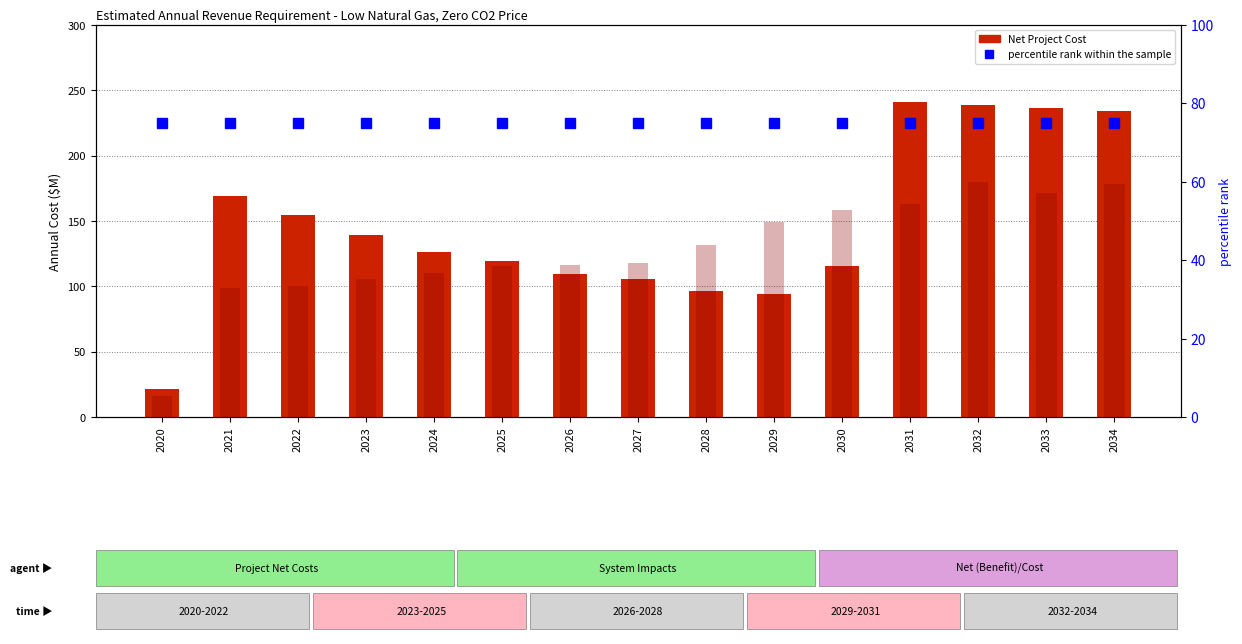

Count the number of categories in the chart.

15